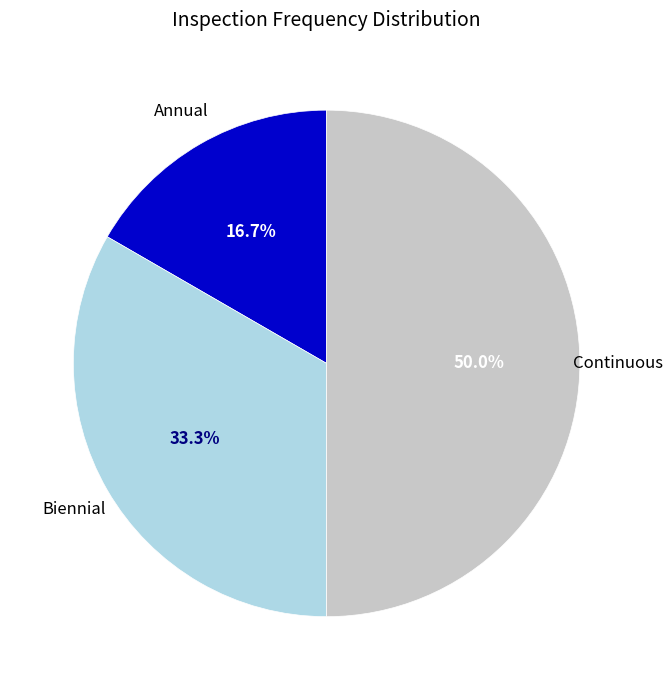

Which slice is the smallest?

Annual